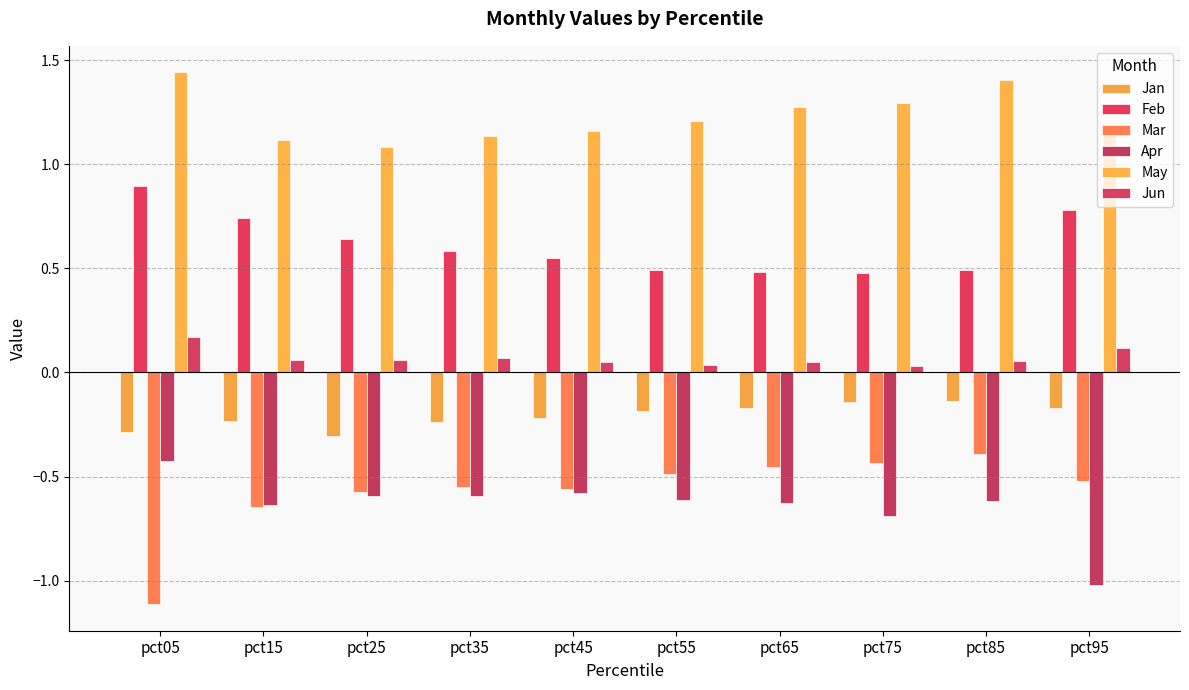

True or false: Feb has a value of 0.2 at pct25.

False